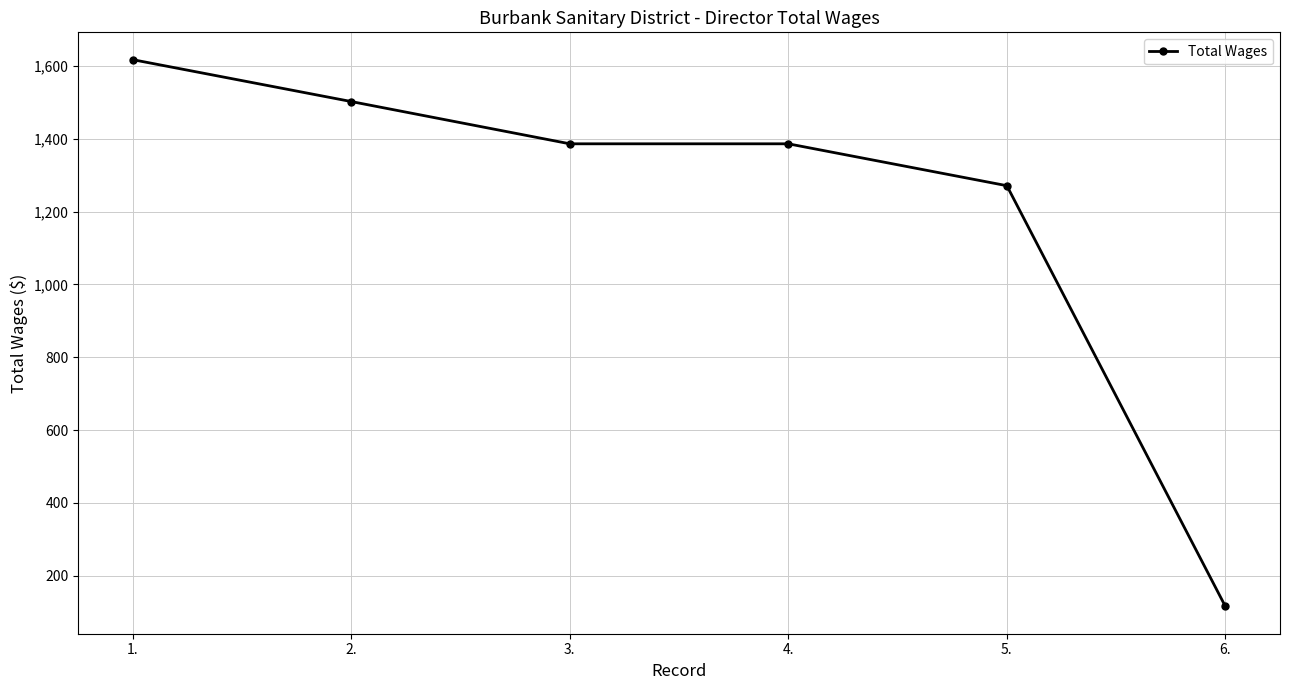

What is the difference between the values at 1. and 6.?

1501